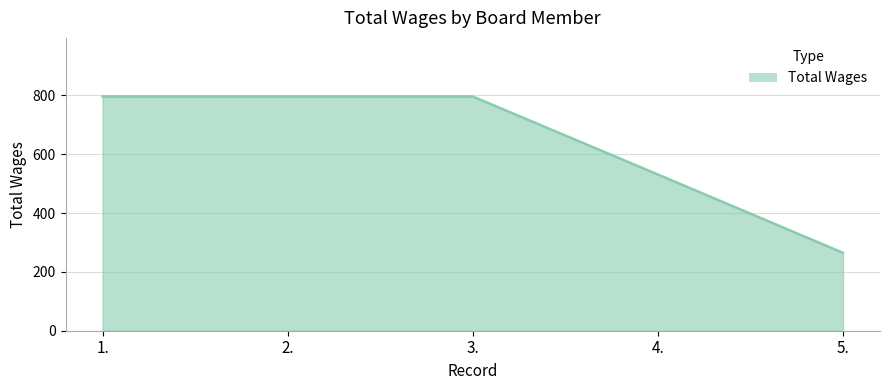

What position from the left is 2.?

2